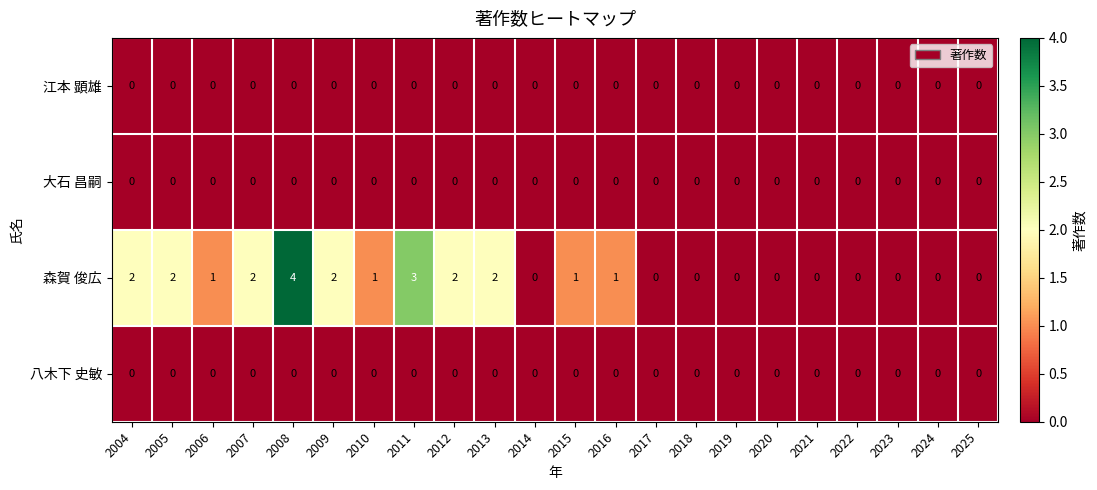

Which series has the largest range (max minus min)?

森賀 俊広